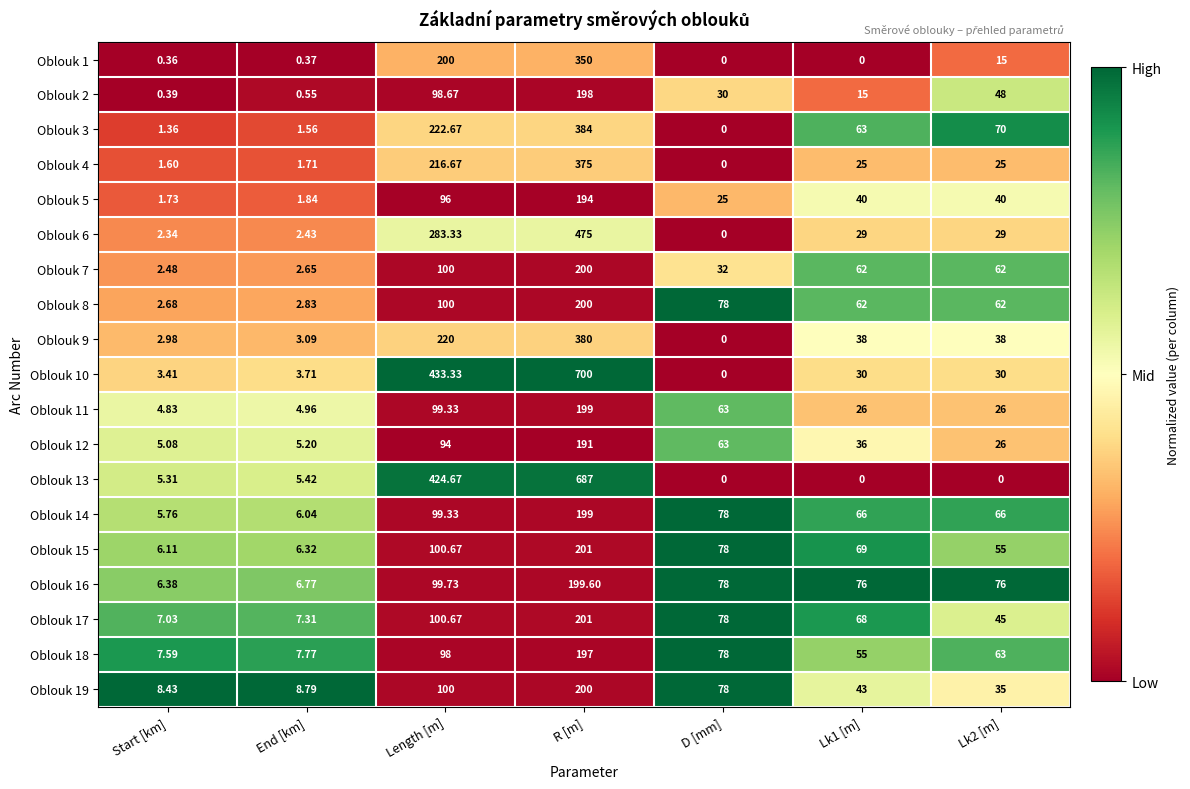

Where does the Oblouk 10 series first go above 30?

Length [m]